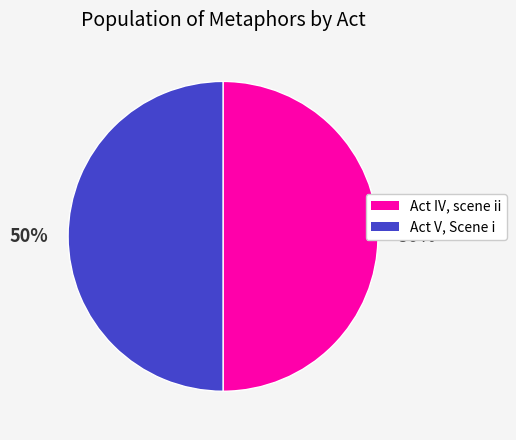

To the nearest percent, what percentage of the pie is Act V, Scene i?

50%